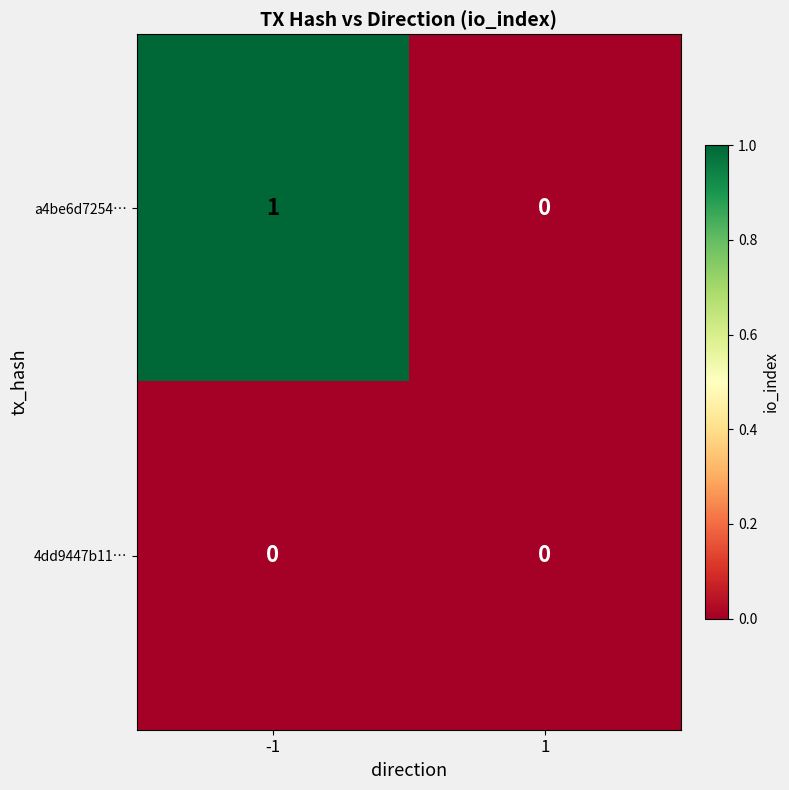

Reading left to right, extract all data points from this chart.

a4be6d7254…: 1	0
4dd9447b11…: 0	0